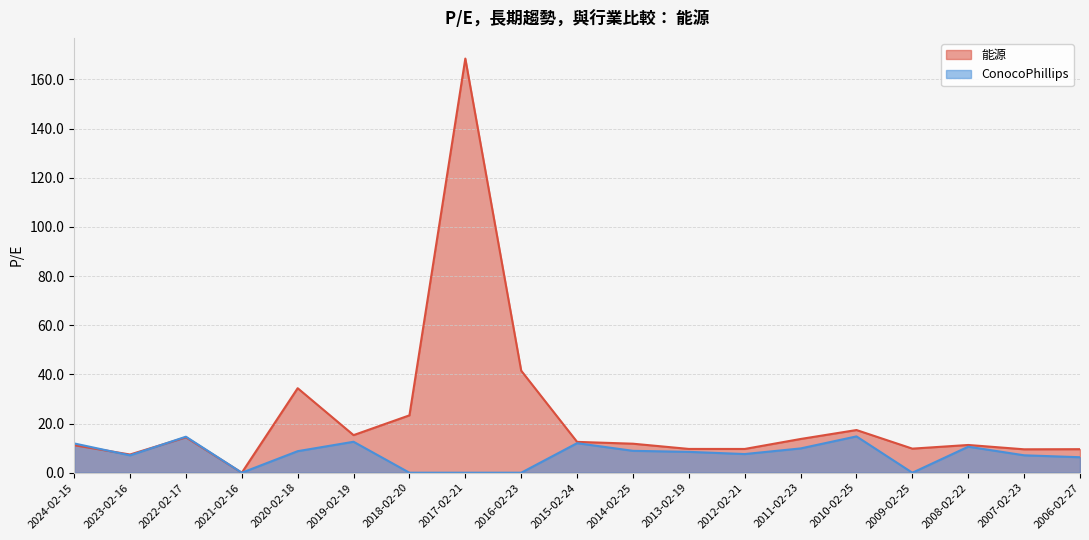

Which series has the largest range (max minus min)?

能源